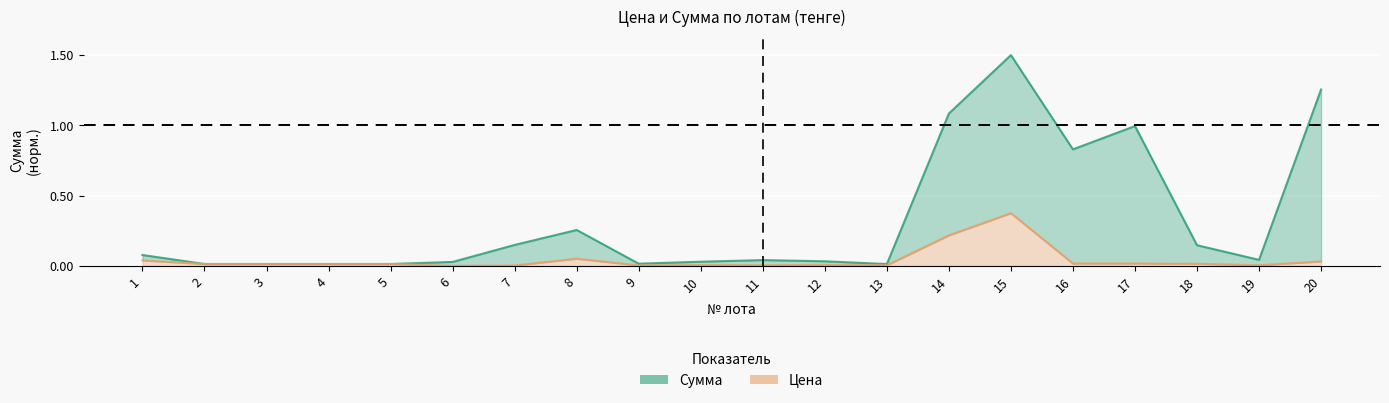

At which label does Цена reach its peak?

15